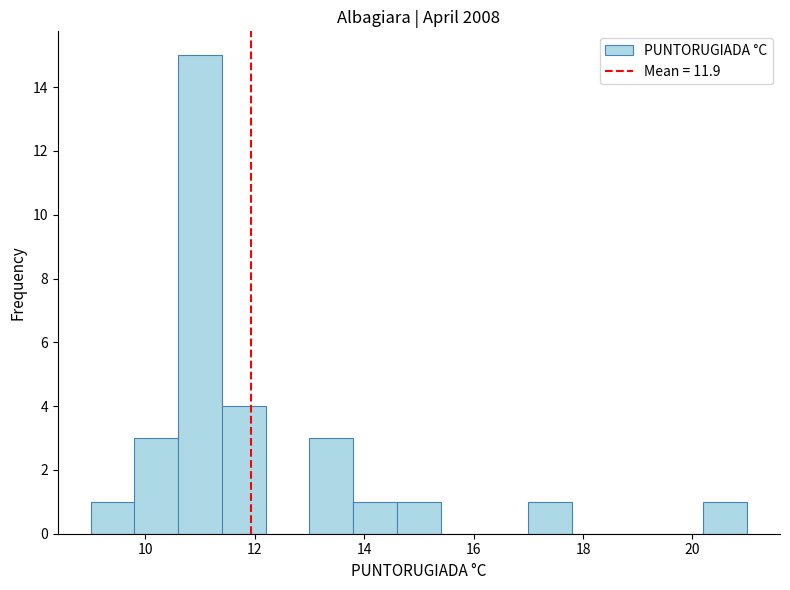

What is the height of the bar covering 13.8 to 14.6 on the x-axis? The values are not printed on the chart, so give them approximately, as read against the axis.

1